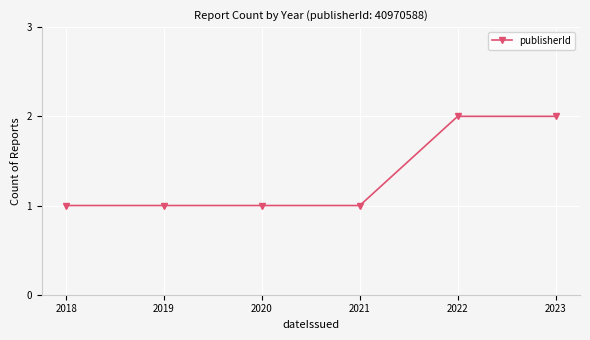

The value at 2020 is 0. True or false?

False